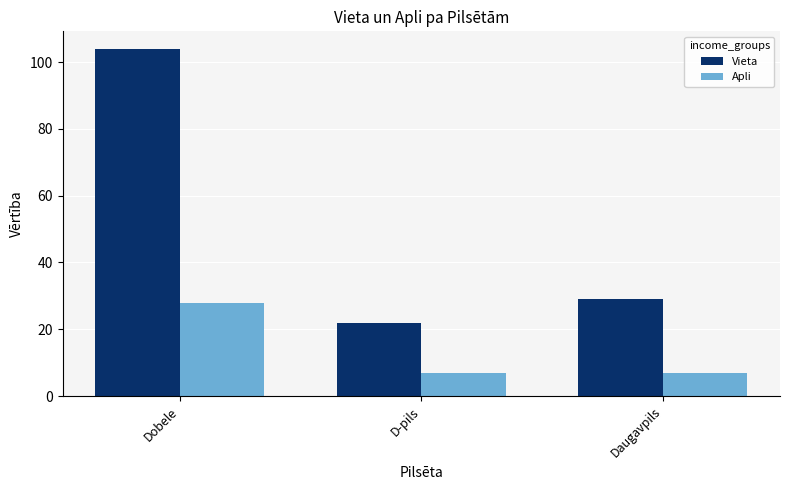

What is the difference between the maximum and minimum values in the Vieta series?

82